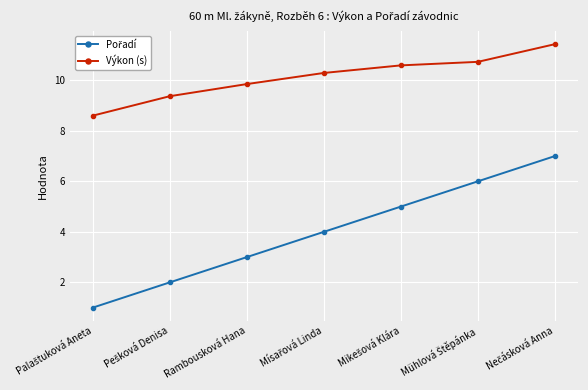

Which series has the largest total across all categories?

Výkon (s)